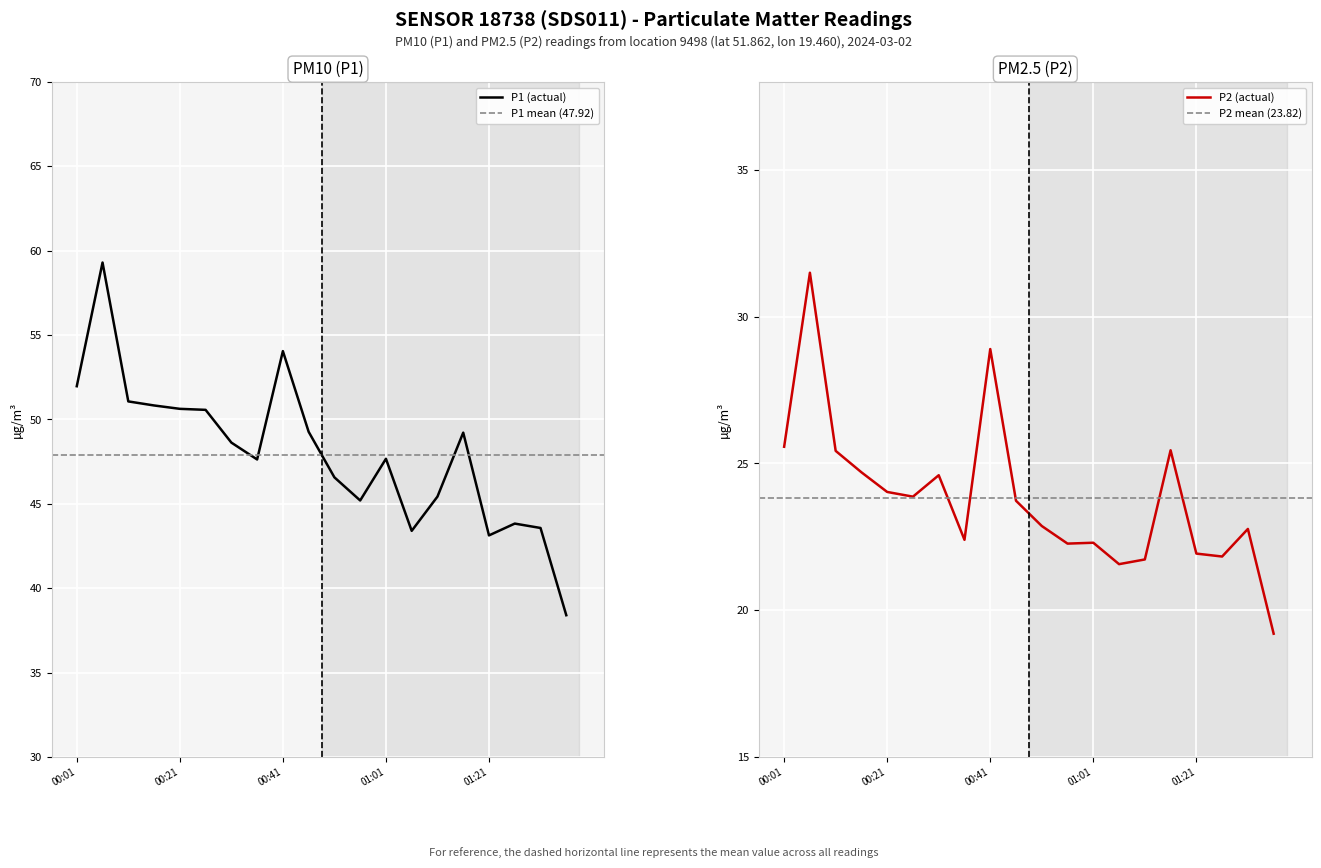

What position from the left is 01:21?

17